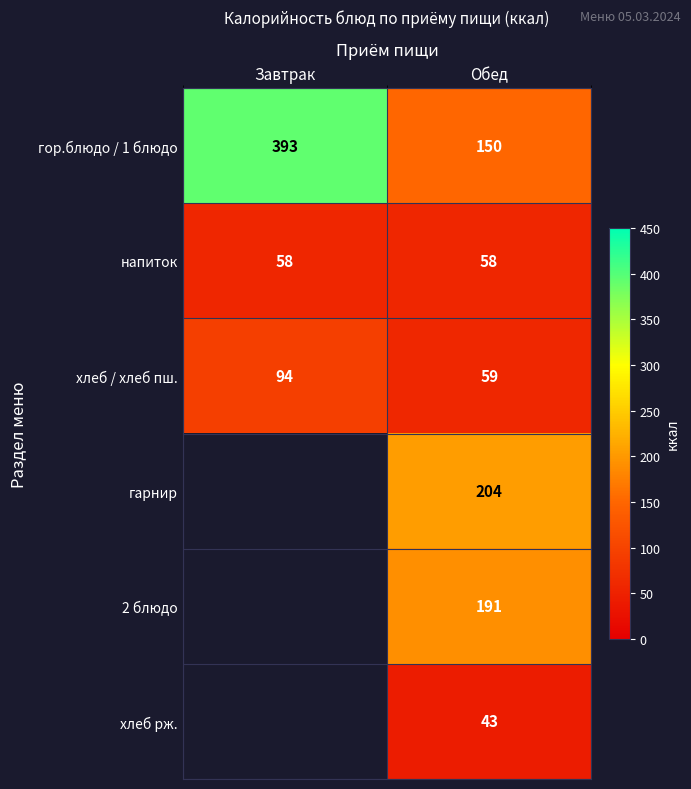

At which label does хлеб / хлеб пш. reach its minimum?

Обед